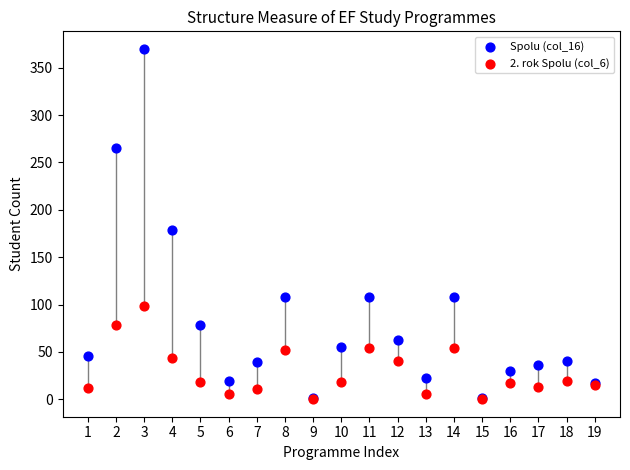

Which series has the widest spread of Y values?

Spolu (col_16)